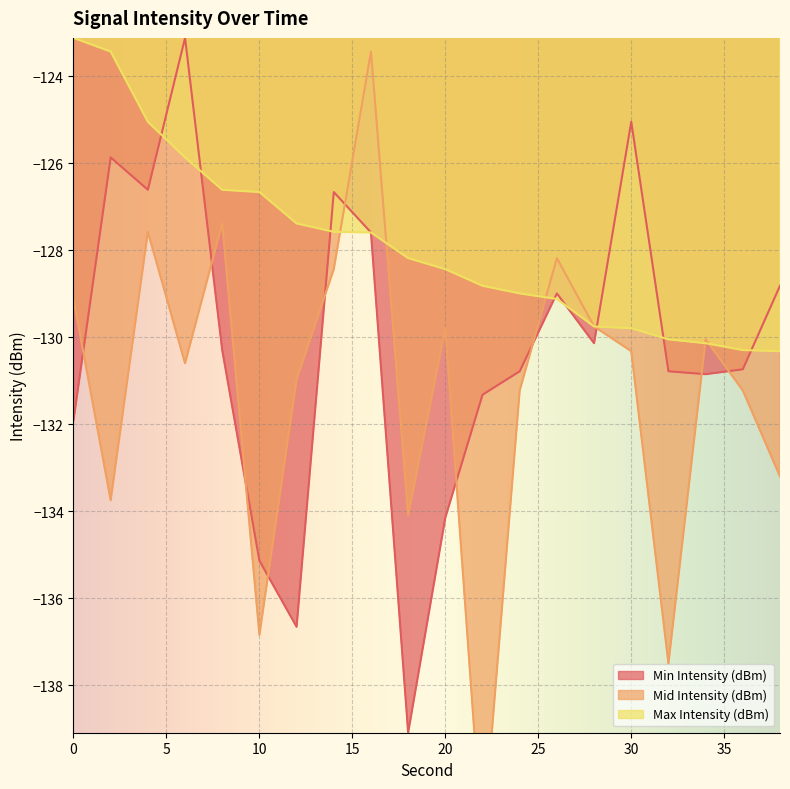

How many data points in Mid Intensity (dBm) are above -130?

8